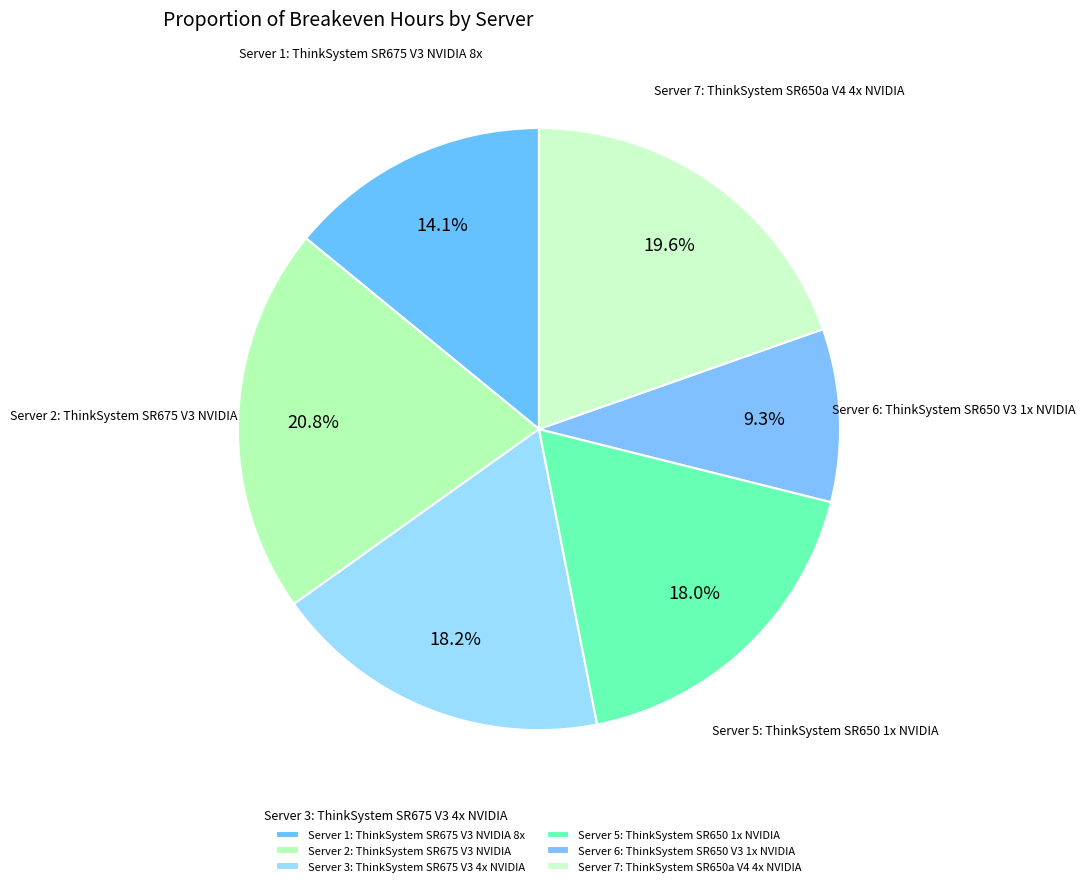

What percentage is the Server 6: ThinkSystem SR650 V3 1x NVIDIA slice, to the nearest percent?

9%